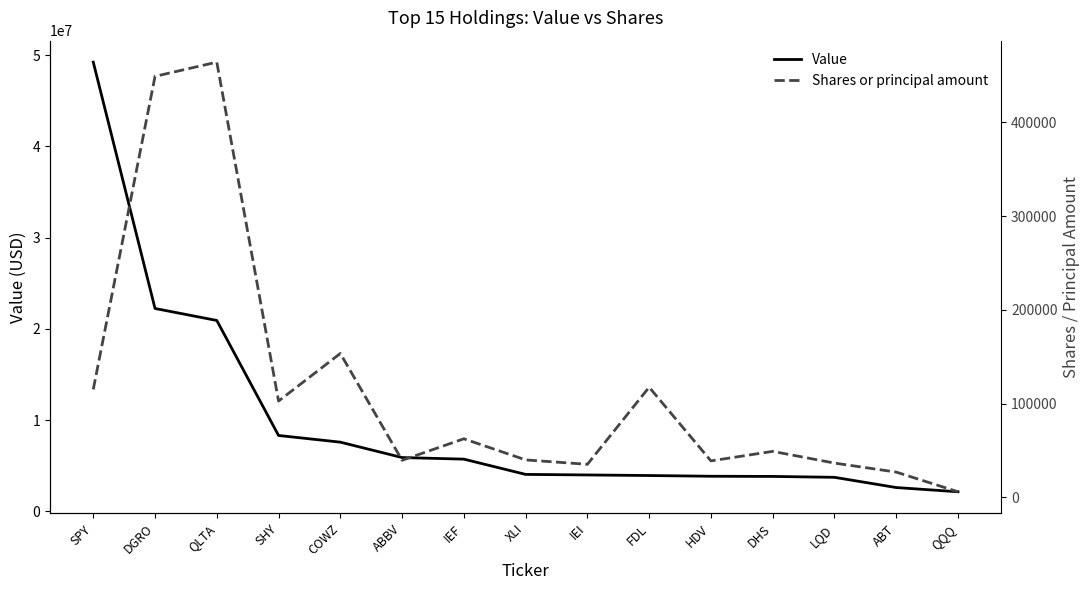

How many data points in Shares or principal amount are above 49069?

7